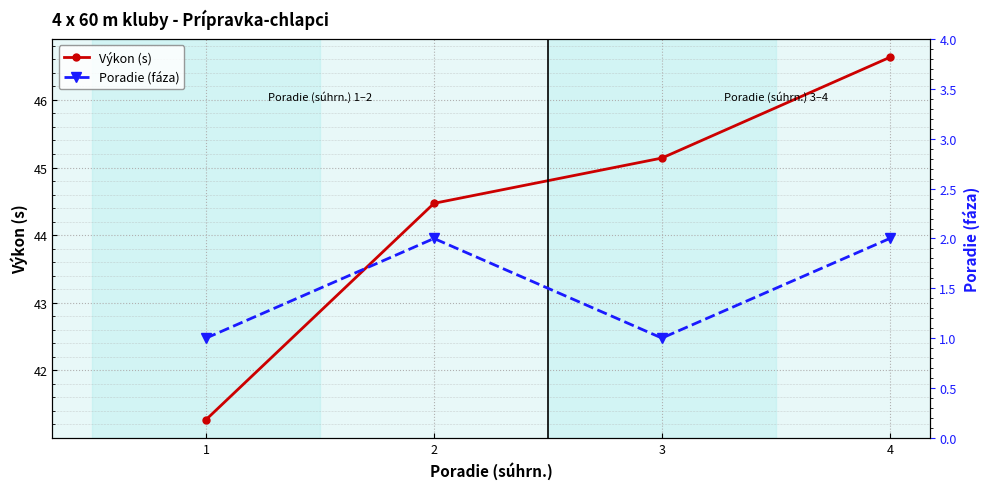

List the labels in order of Výkon (s) value, smallest first.

1, 2, 3, 4